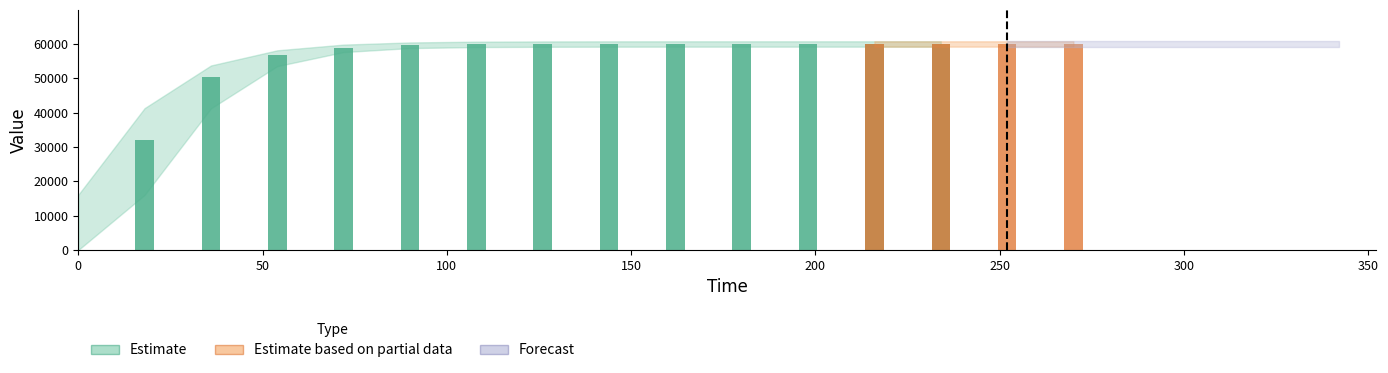

Is it true that time equals 233.7 at 8?

False